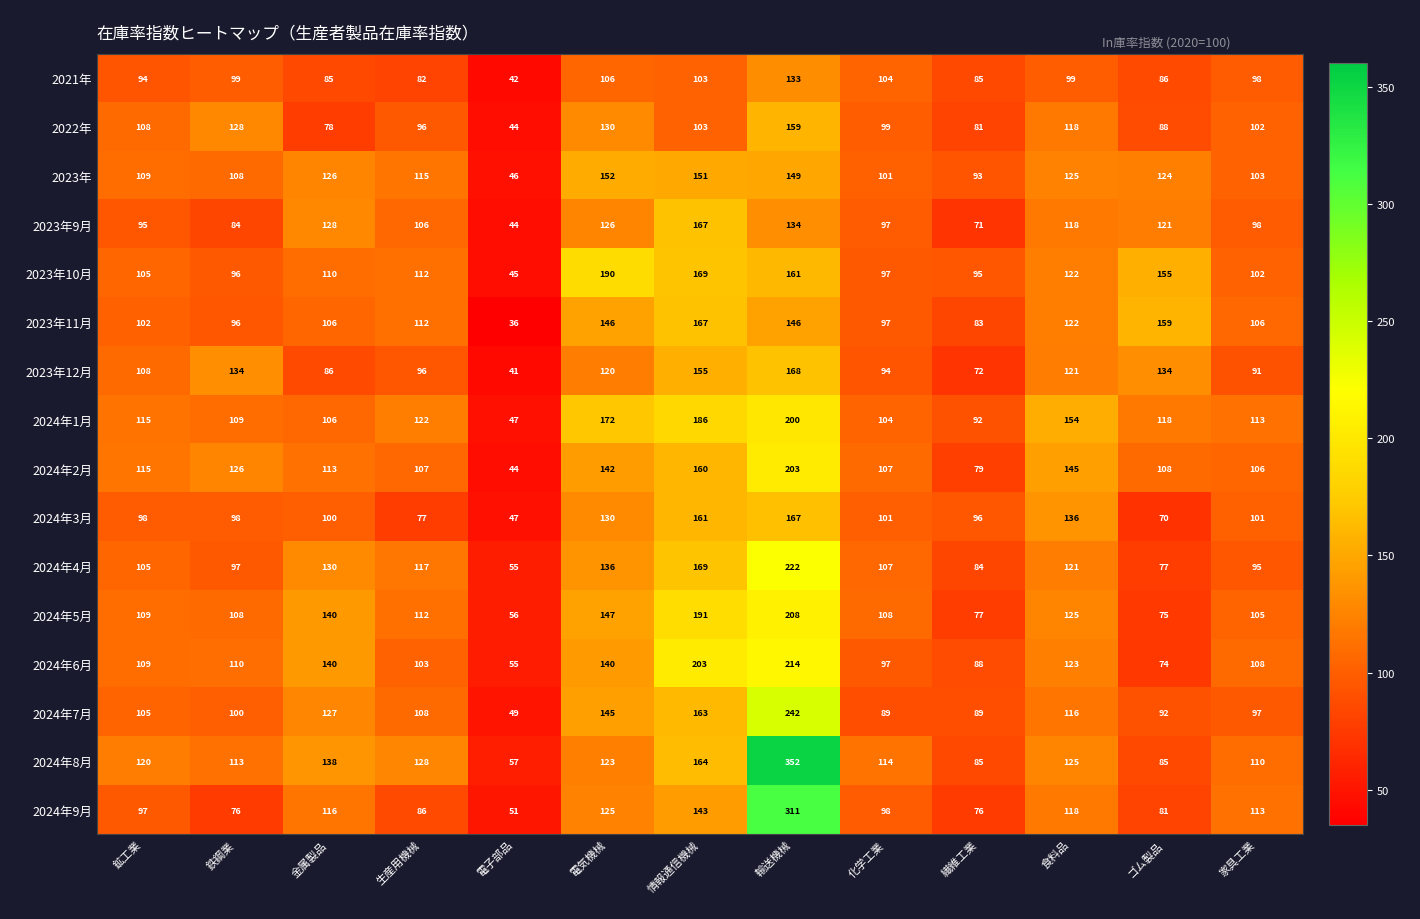

At which category does the chart reach its minimum across all series?

電子部品